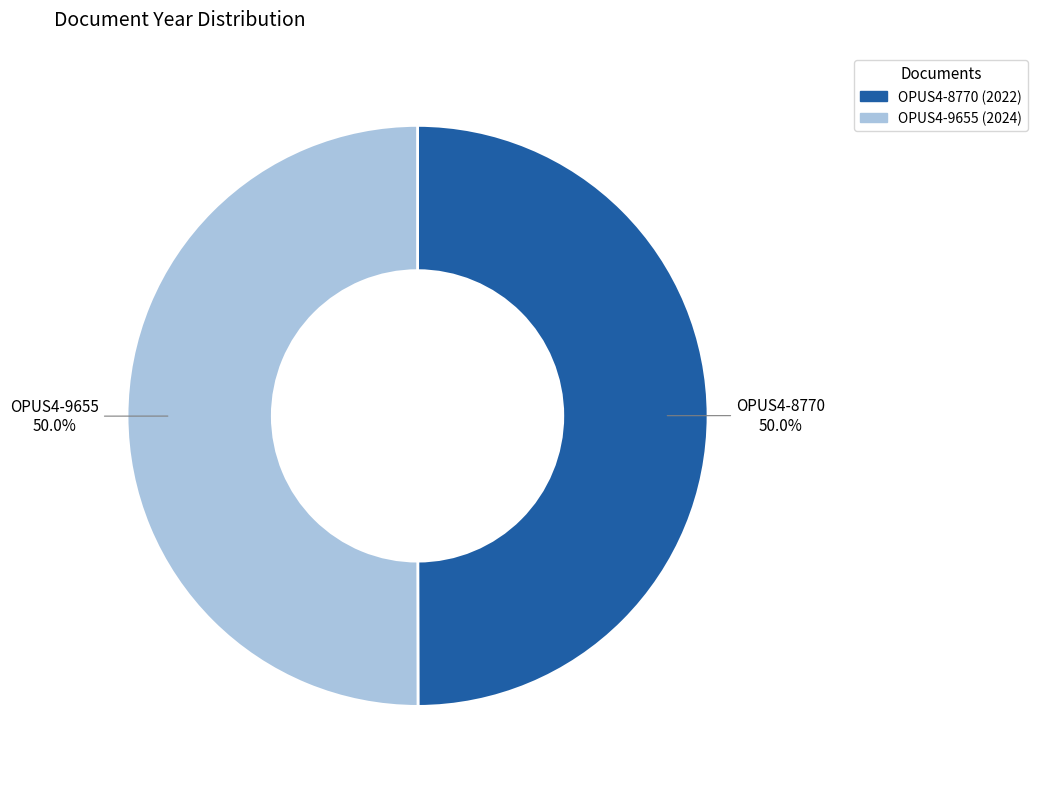

The OPUS4-8770 slice represents 50% of the pie. True or false?

True